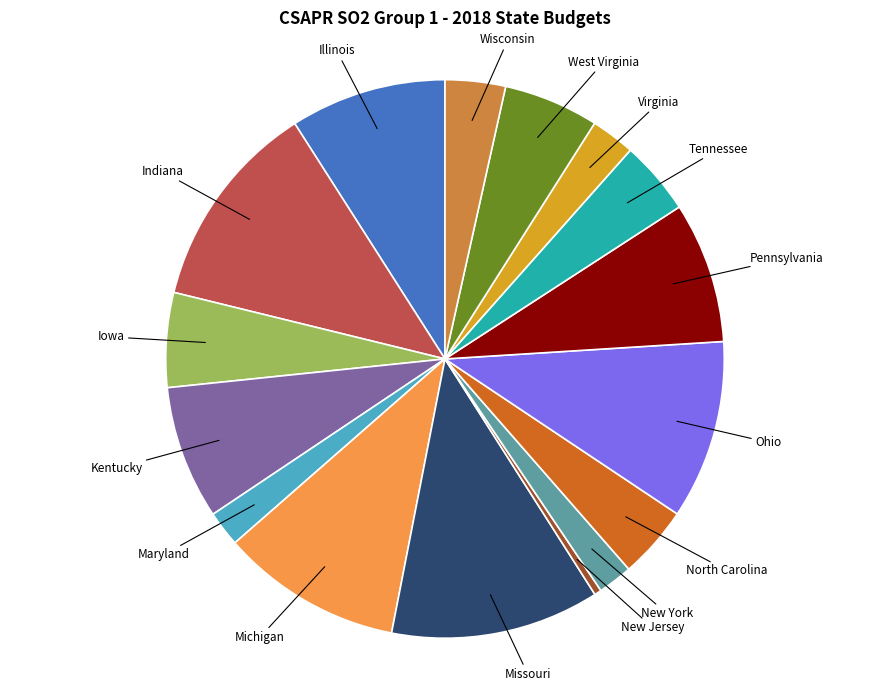

Is there any slice that represents more than half of the pie?

No